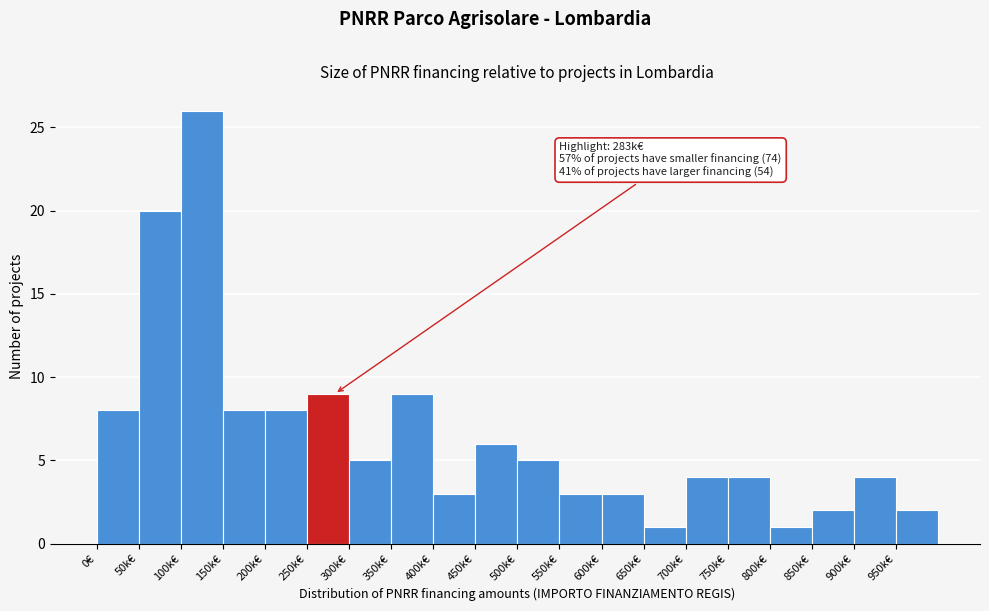

Reading right to left, list all the values displayed in this chart.

2	4	2	1	4	4	1	3	3	5	6	3	9	5	9	8	8	26	20	8